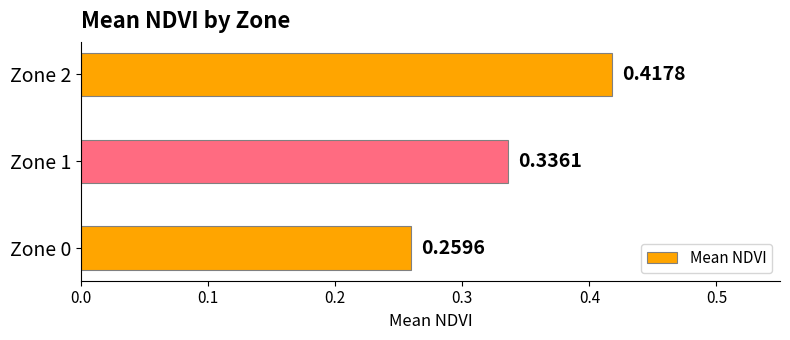

Rank the categories by value from lowest to highest.

Zone 0, Zone 1, Zone 2